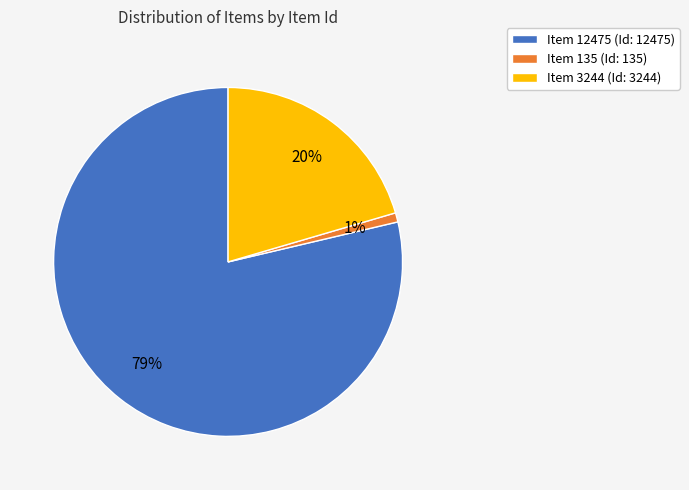

Is the sum of Item 12475 (Id: 12475) and Item 135 (Id: 135) greater than half?

Yes